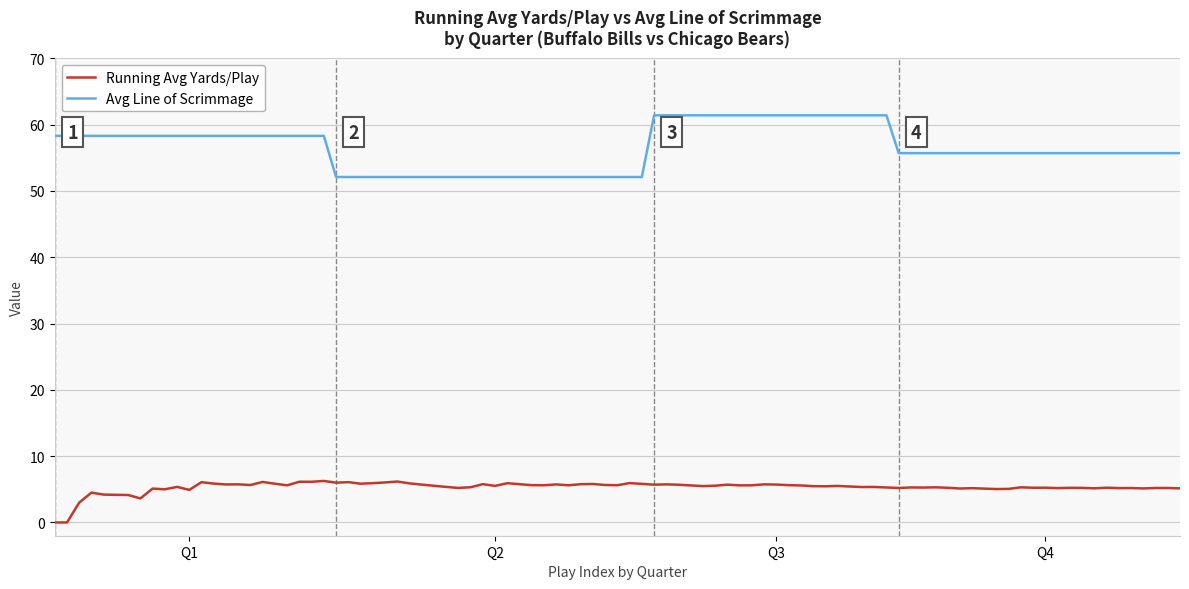

Rank the series by their average value, from highest to lowest.

Avg Line of Scrimmage, Running Avg Yards/Play